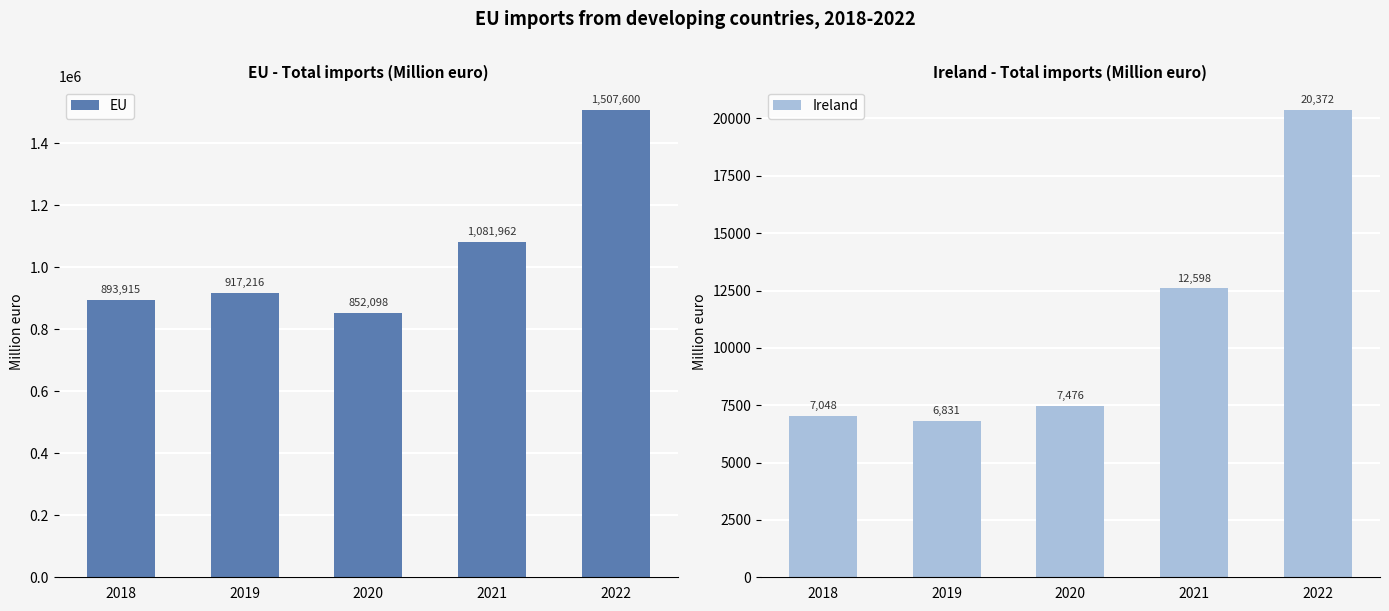

At which label does EU first exceed 917216?

2021